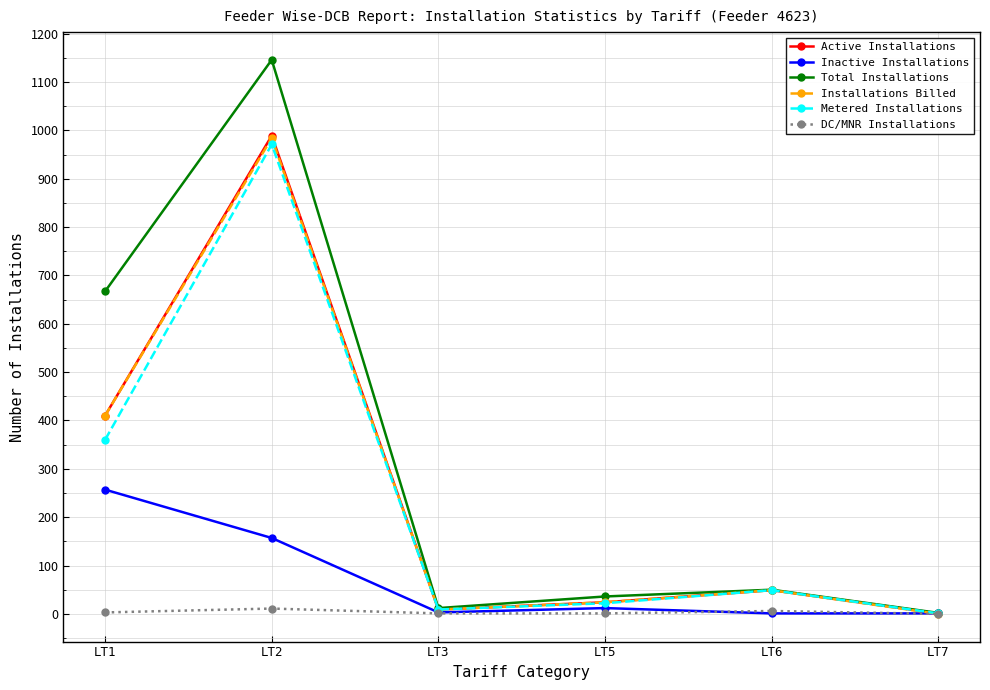

Which series has the largest total across all categories?

Total Installations